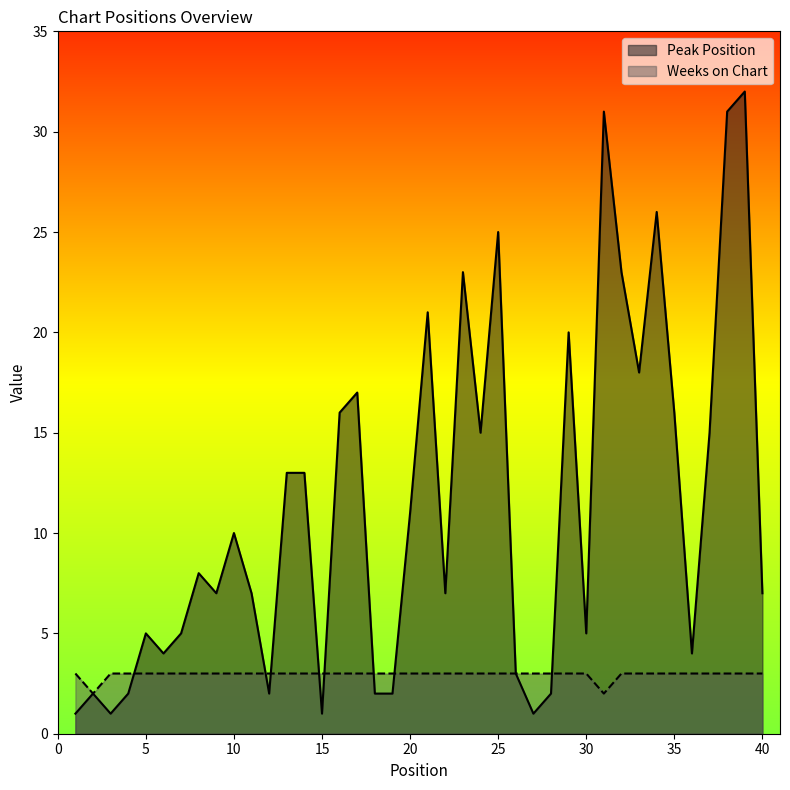

What is the average value of the Weeks on Chart series?

3